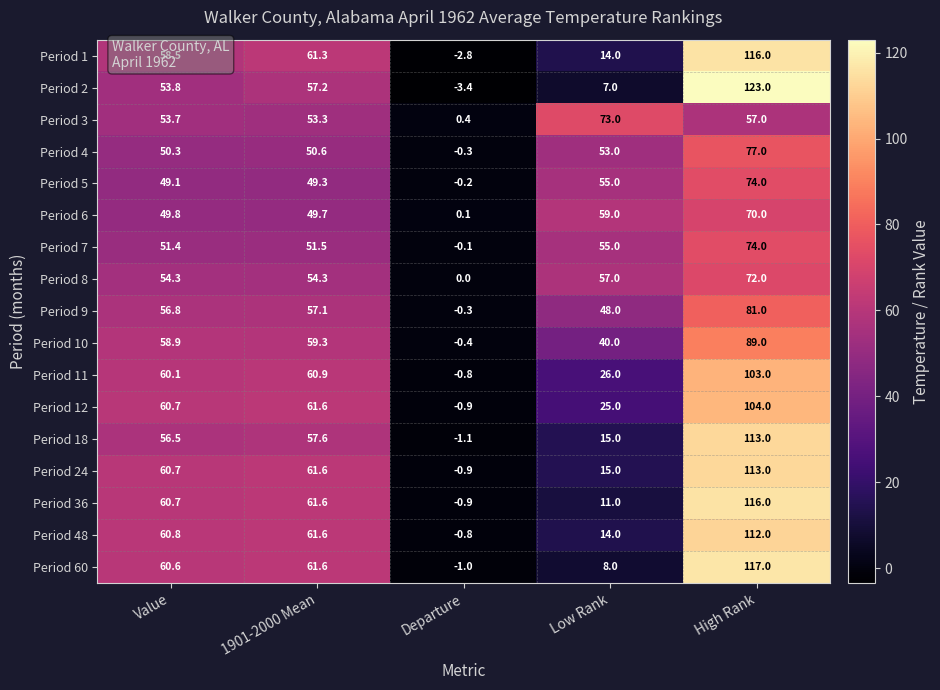

How many distinct data groups are displayed?

17